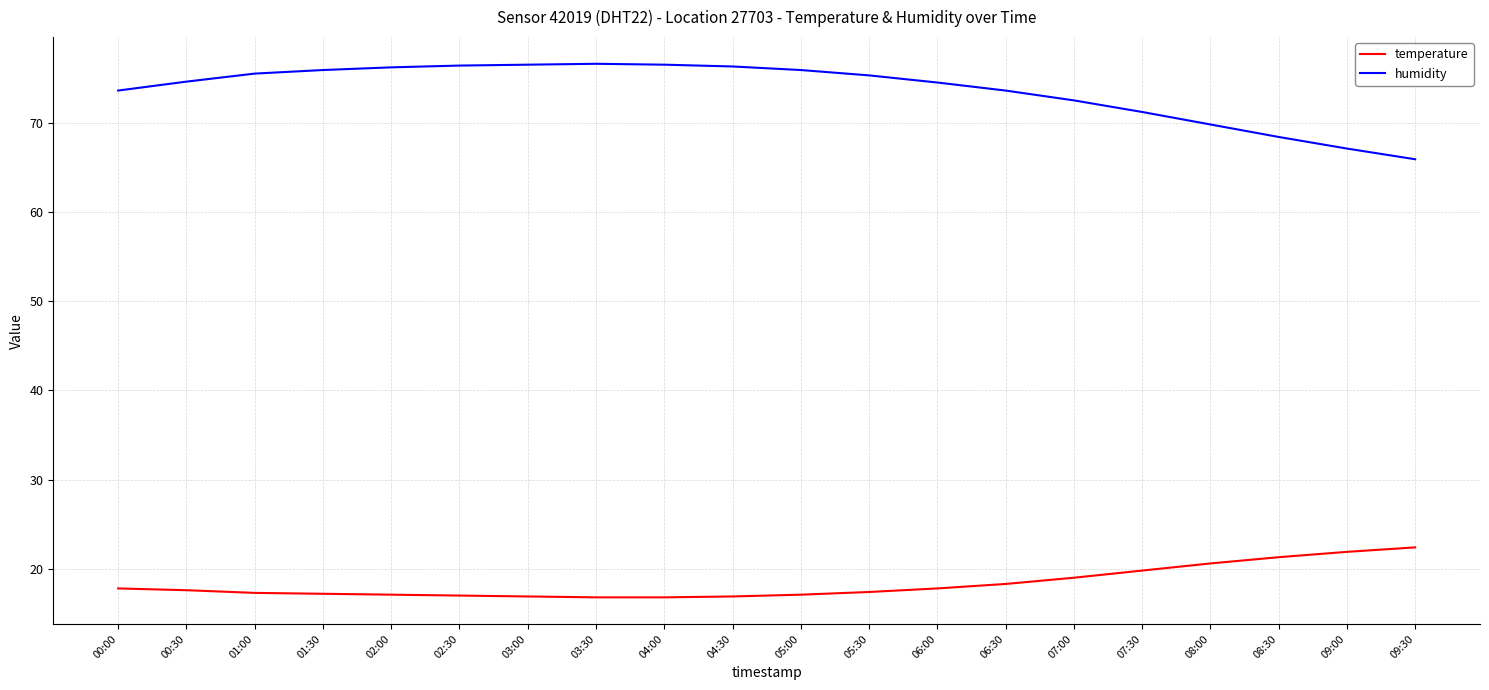

Rank the series by their average value, from lowest to highest.

temperature, humidity